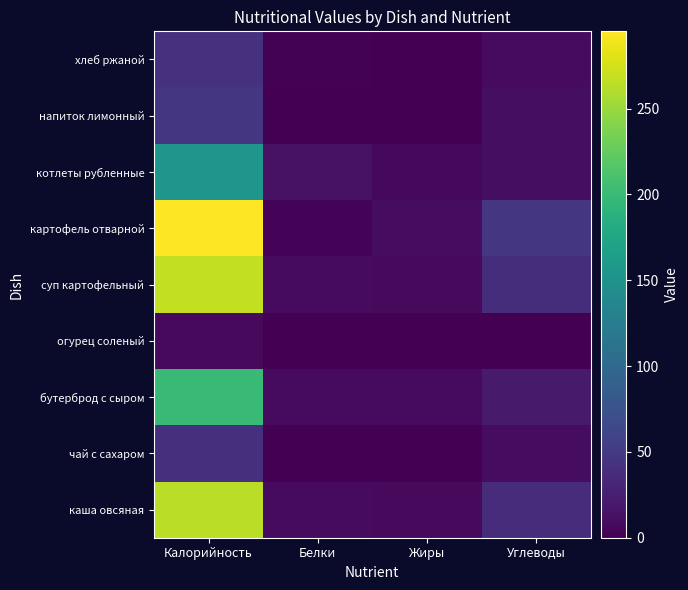

At Жиры, list the series in order from largest to smallest.

картофель отварной, бутерброд с сыром, каша овсяная, суп картофельный, котлеты рубленные, хлеб ржаной, огурец соленый, чай с сахаром, напиток лимонный